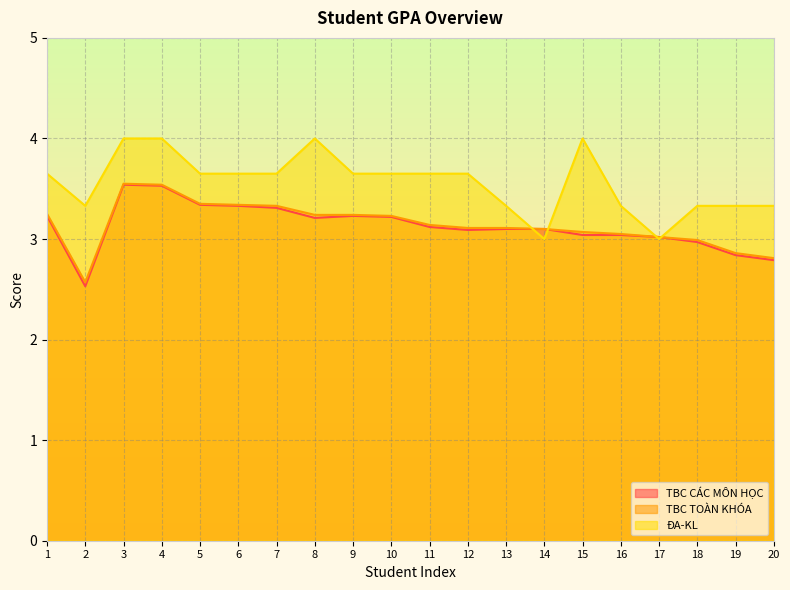

Which series has the widest spread of values?

TBC CÁC MÔN HỌC